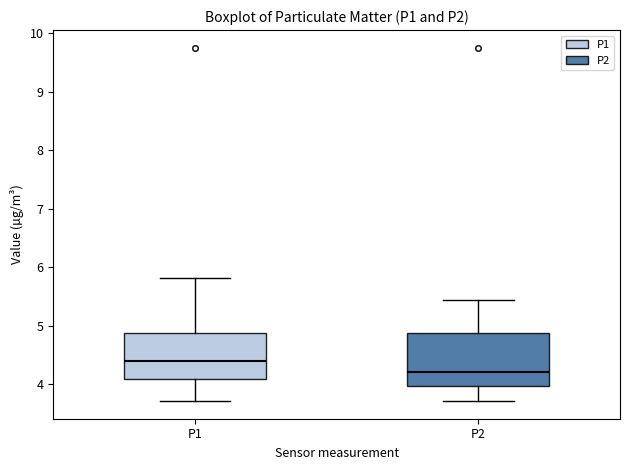

Reading left to right, read every box against the y-axis: the position of its median line, the range the box covers, and the ends of its whiskers. The values are not printed on the chart, so give them approximately, as read against the axis.

P1: median 4.4, box 4.1 to 4.9, whiskers 3.7 to 5.8
P2: median 4.2, box 4.0 to 4.9, whiskers 3.7 to 5.4